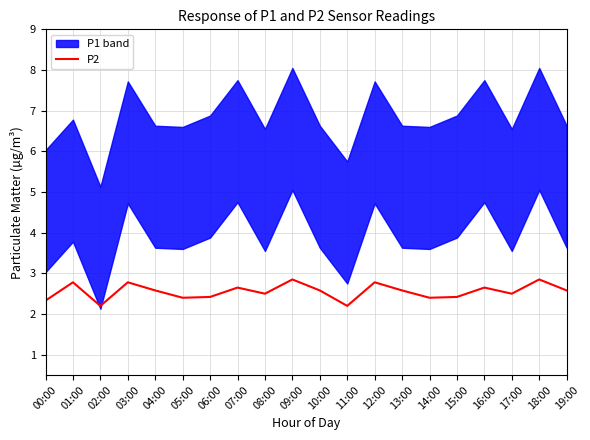

Rank the categories by value from highest to lowest.

09:00, 18:00, 01:00, 03:00, 12:00, 07:00, 16:00, 04:00, 10:00, 13:00, 19:00, 08:00, 17:00, 06:00, 15:00, 05:00, 14:00, 00:00, 02:00, 11:00